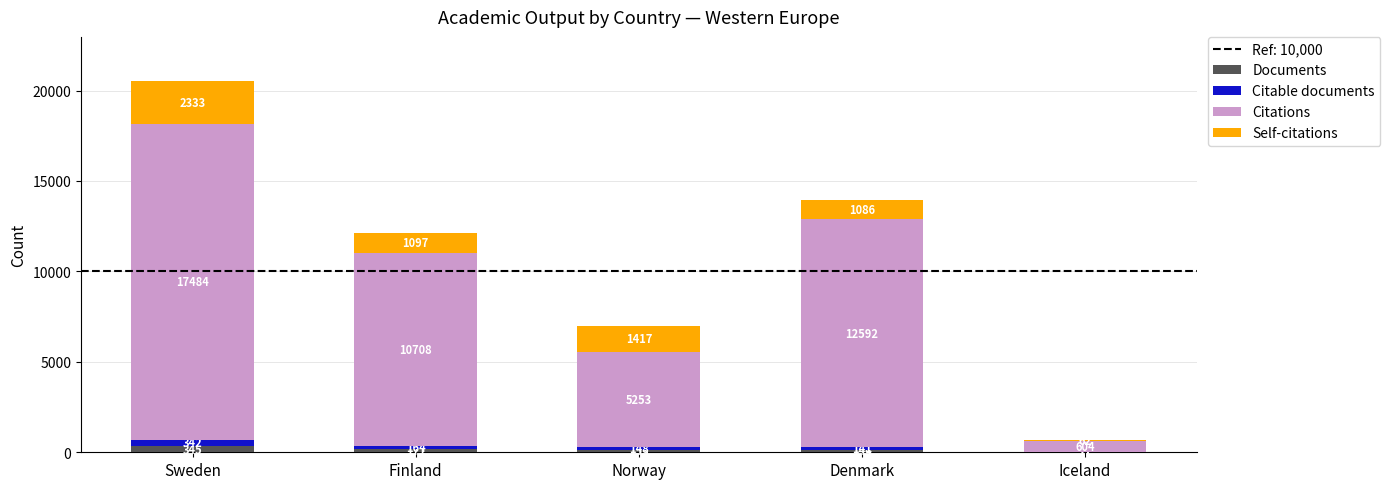

What is the maximum value for Documents?

345